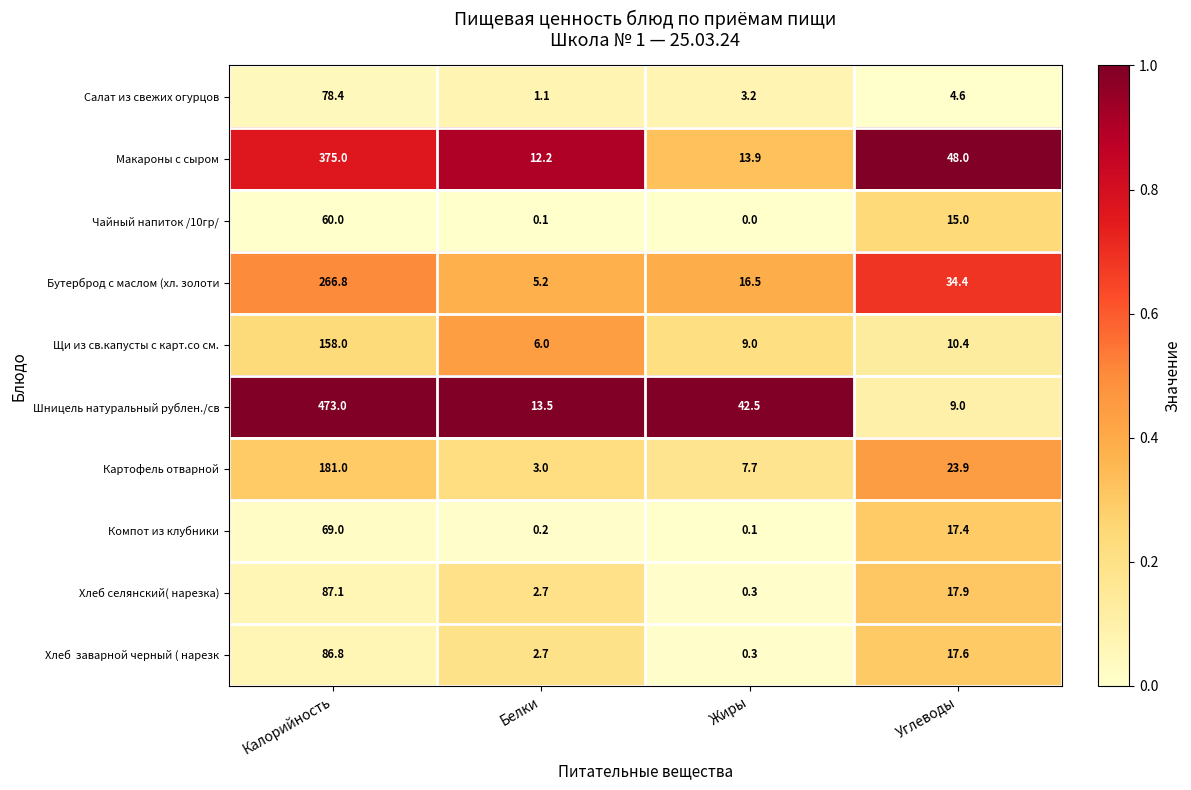

The Картофель отварной series shows 299.8 at Калорийность. True or false?

False